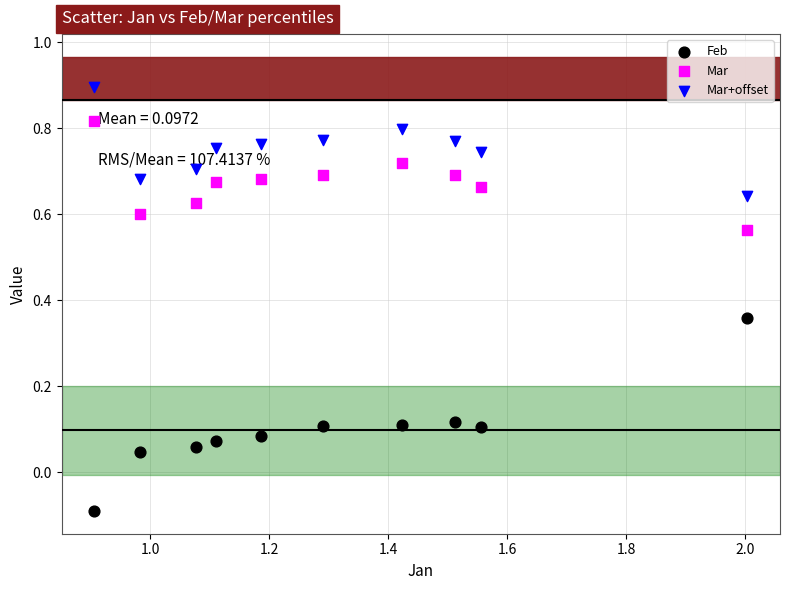

What are all the series names shown in the legend?

Feb, Mar, Mar+offset